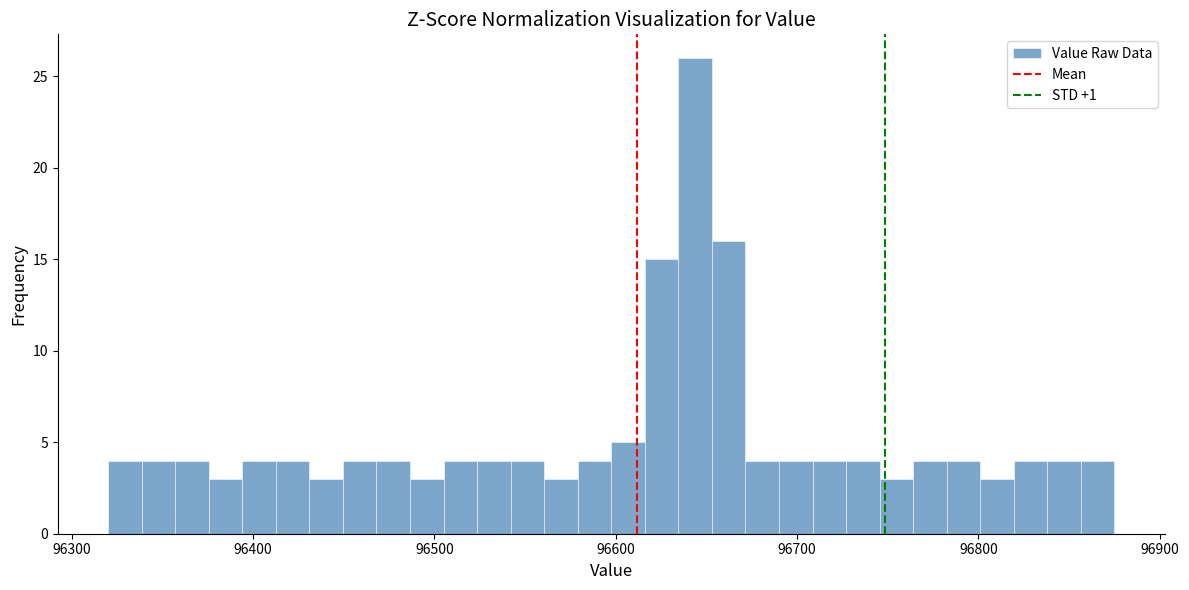

Around what value on the x-axis is the tallest bar? Give the approximate position of its centre, as read against the axis.

96640